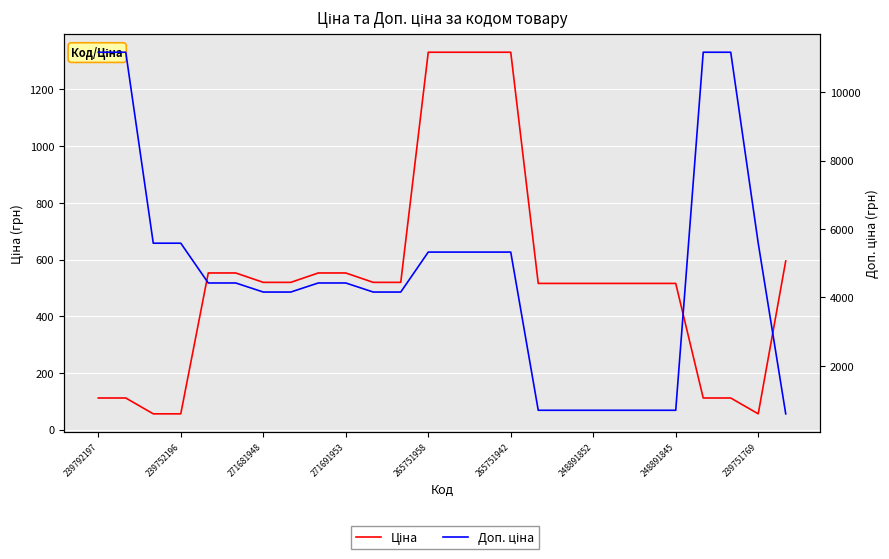

The value of Доп. ціна at 239751769 is 8162.0. True or false?

False